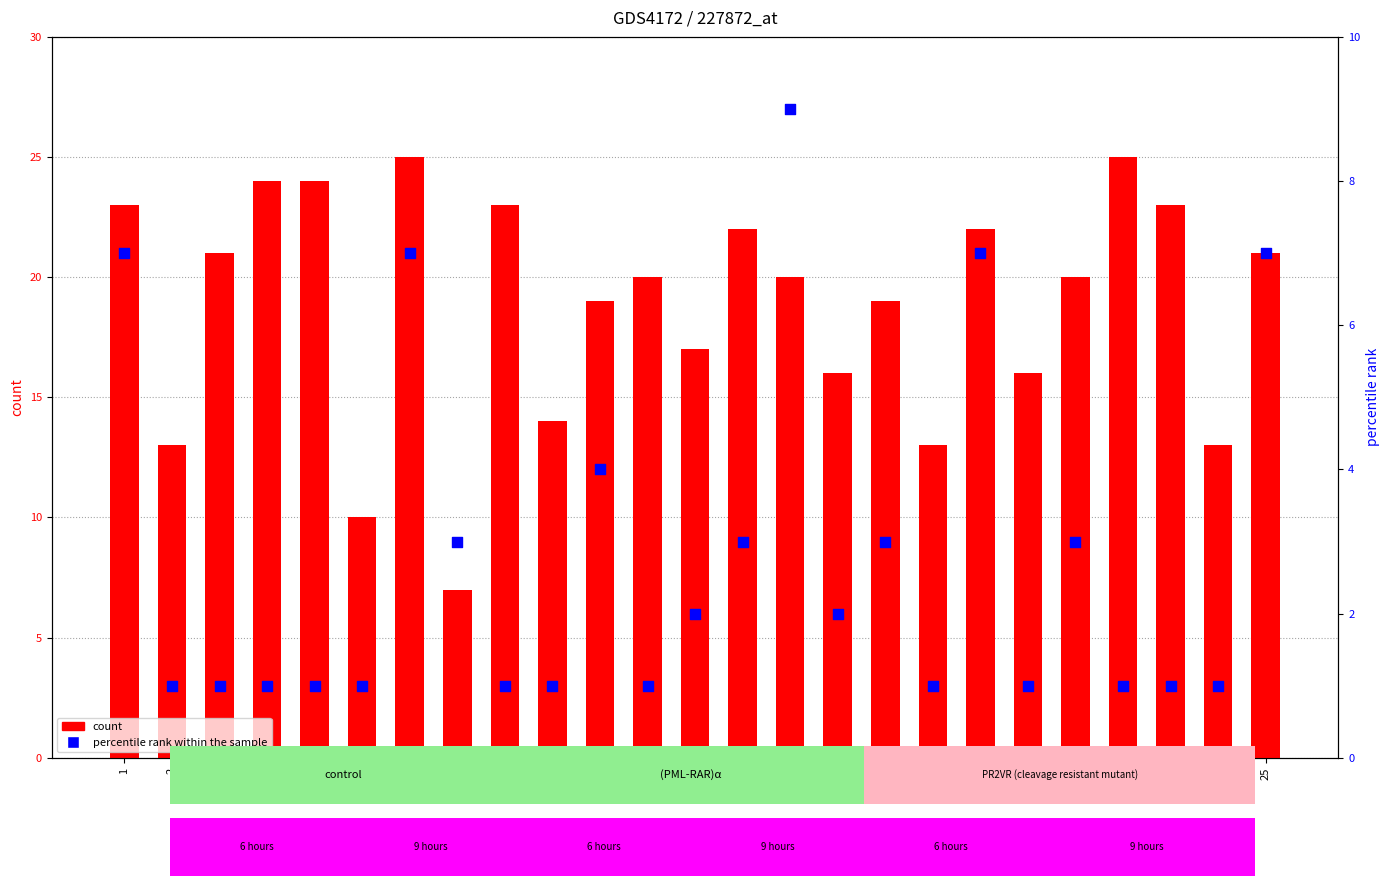

What is the total value across all series at 7?

32